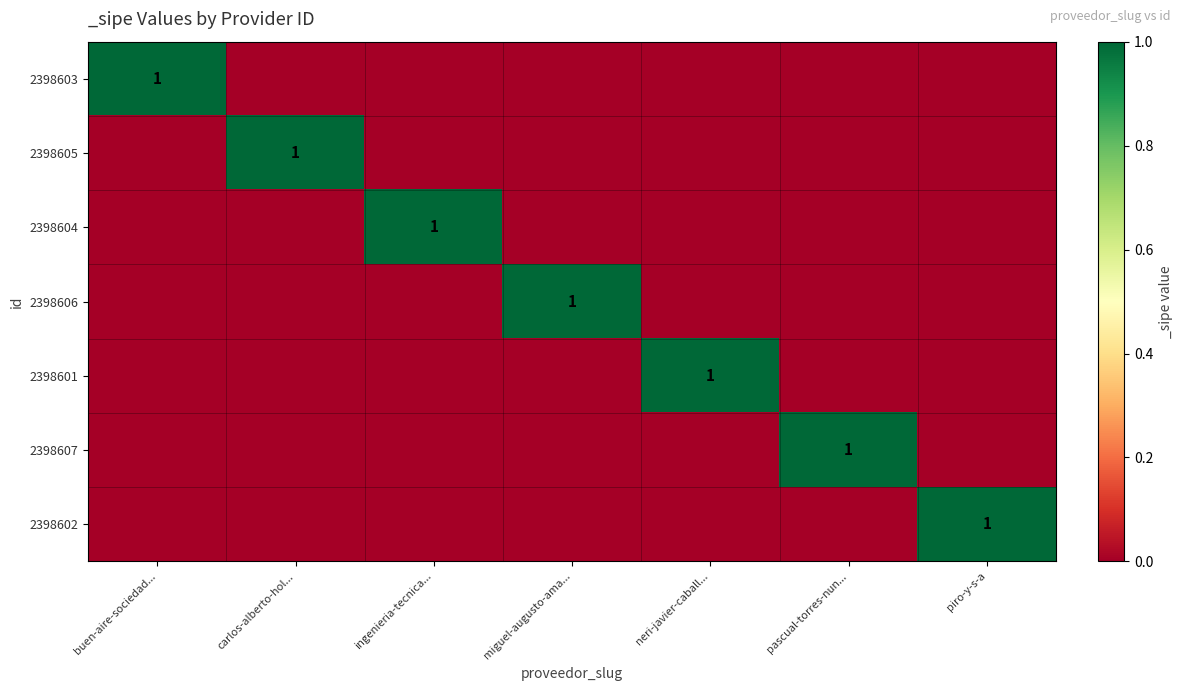

Which label corresponds to the largest value in the chart?

buen-aire-sociedad...